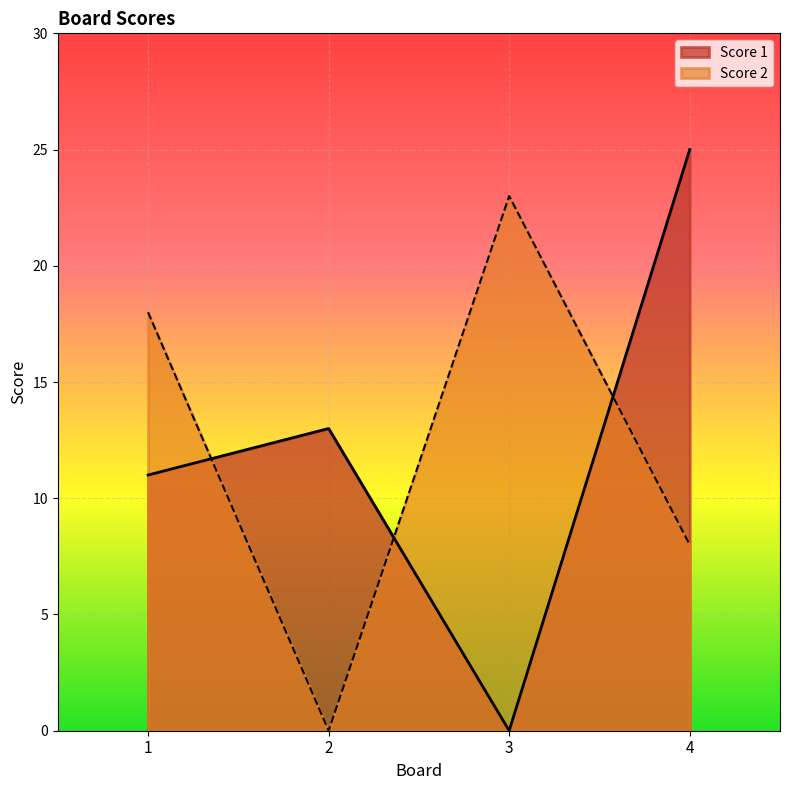

Reading left to right, list all the values displayed in this chart.

Score 1: 11	13	0	25
Score 2: 18	0	23	8